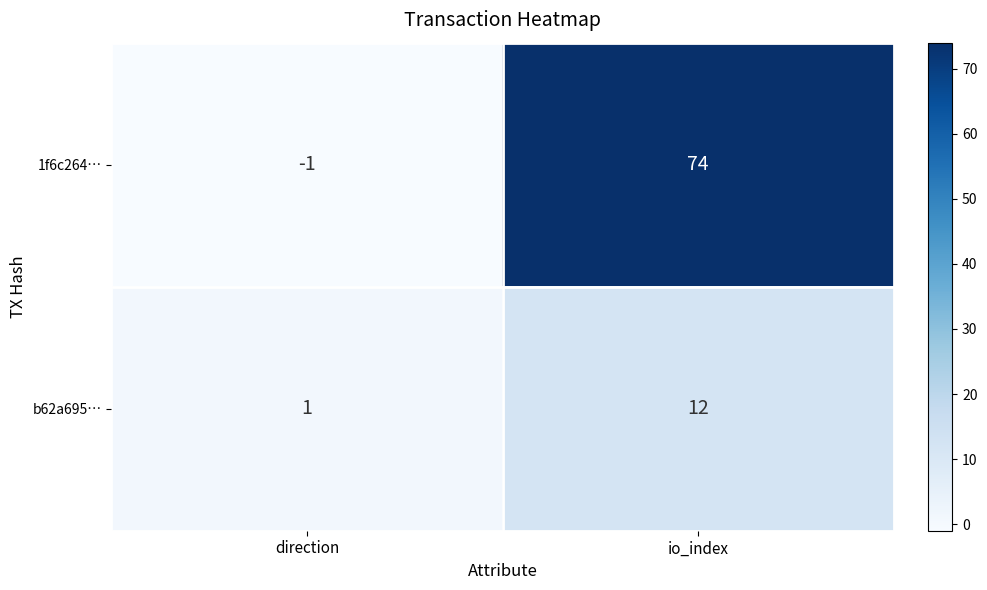

Which series has the widest spread of values?

1f6c264…